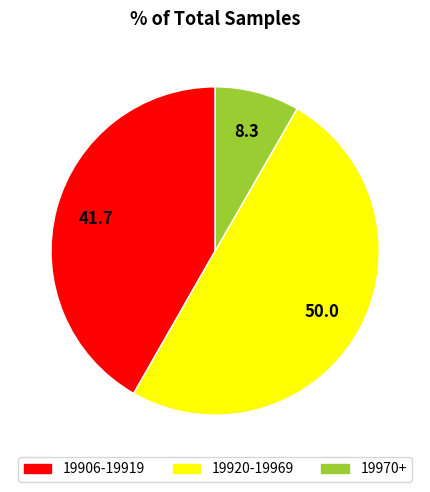

Between 19920-19969 and 19906-19919, which is larger?

19920-19969